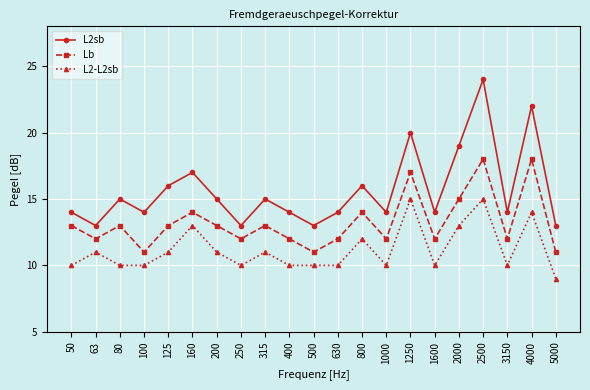

Which series has the largest total across all categories?

L2sb